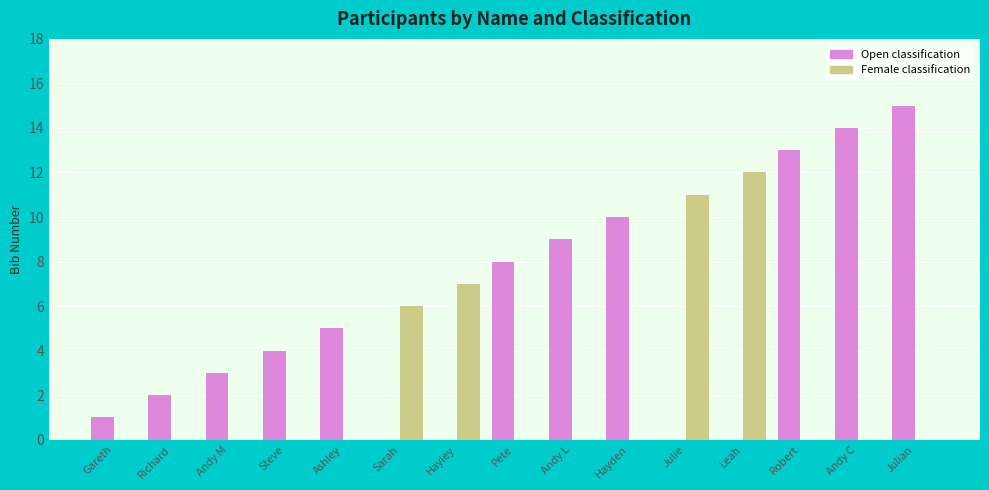

At which category is the sum across all series the highest?

Julian